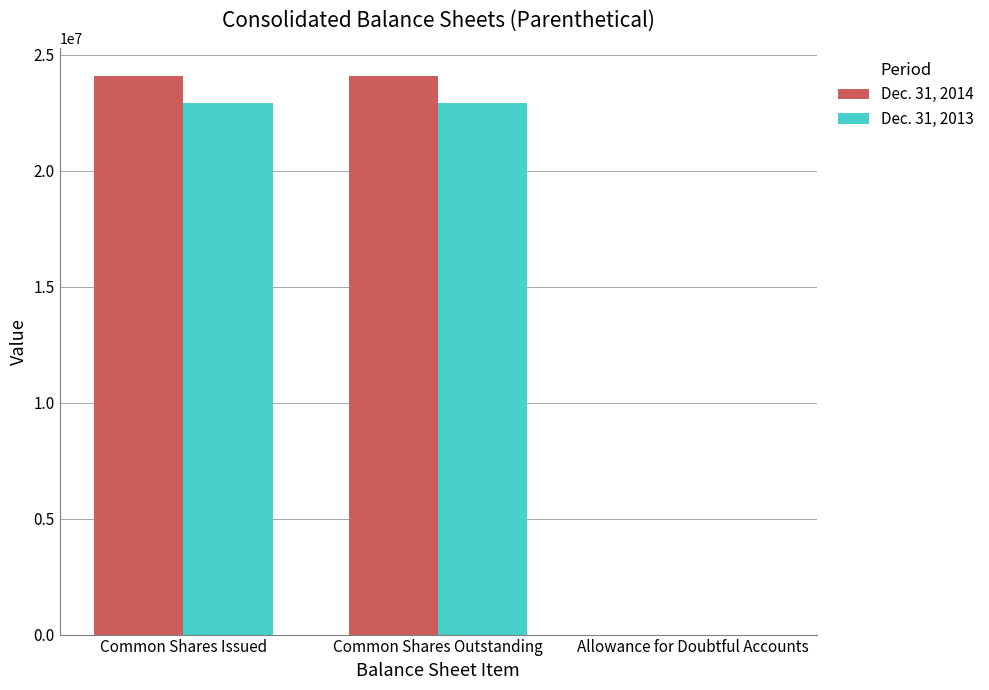

The value of Dec. 31, 2013 at Common Shares Outstanding is 37558267. True or false?

False